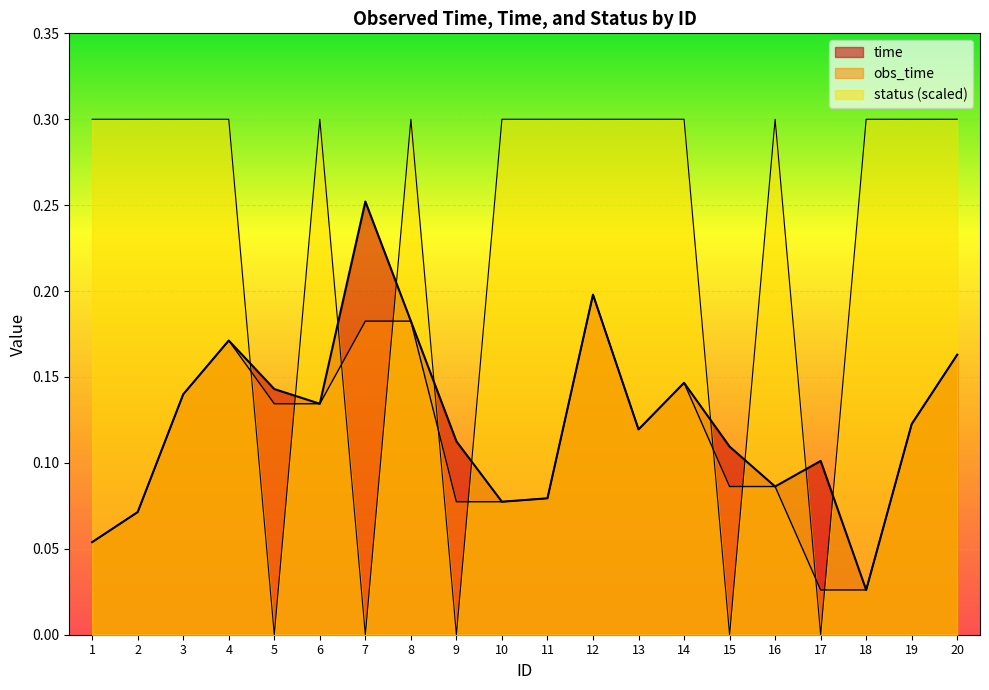

At which category does time reach its first local valley?

6